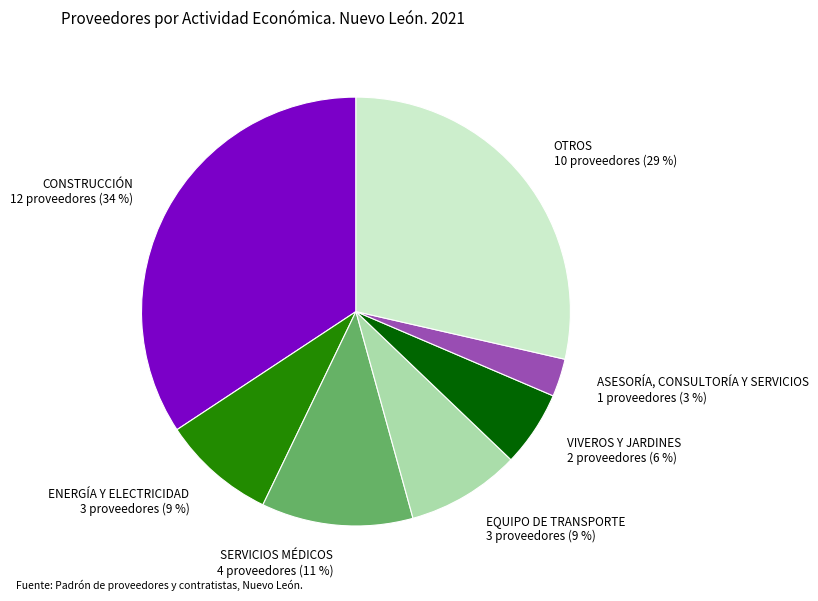

Combined, do CONSTRUCCIÓN and ASESORÍA, CONSULTORÍA Y SERVICIOS account for over 50%?

No